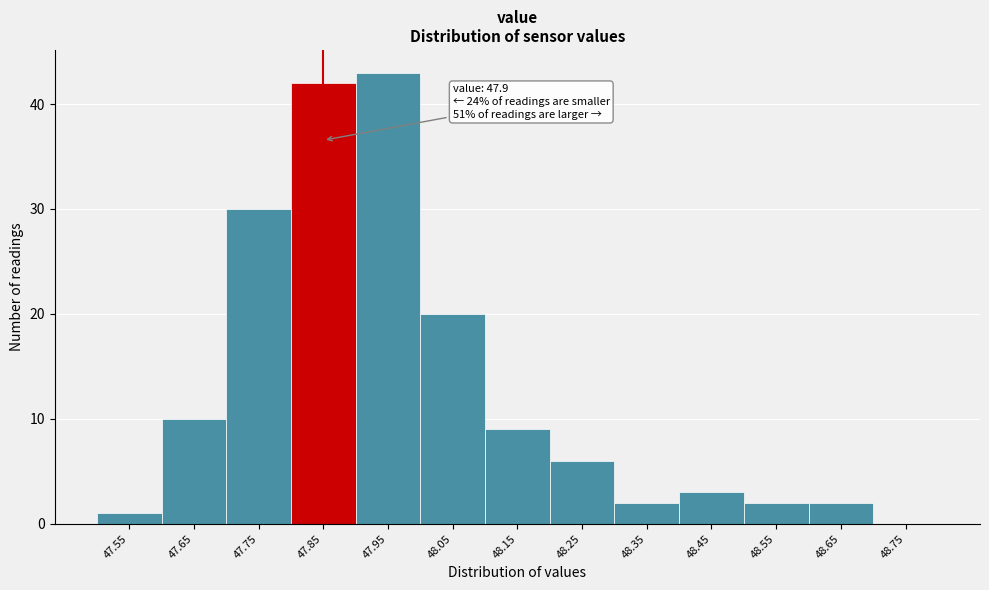

Reading right to left, extract all data points from this chart.

48.75=0	48.65=2	48.55=2	48.45=3	48.35=2	48.25=6	48.15=9	48.05=20	47.95=43	47.85=42	47.75=30	47.65=10	47.55=1